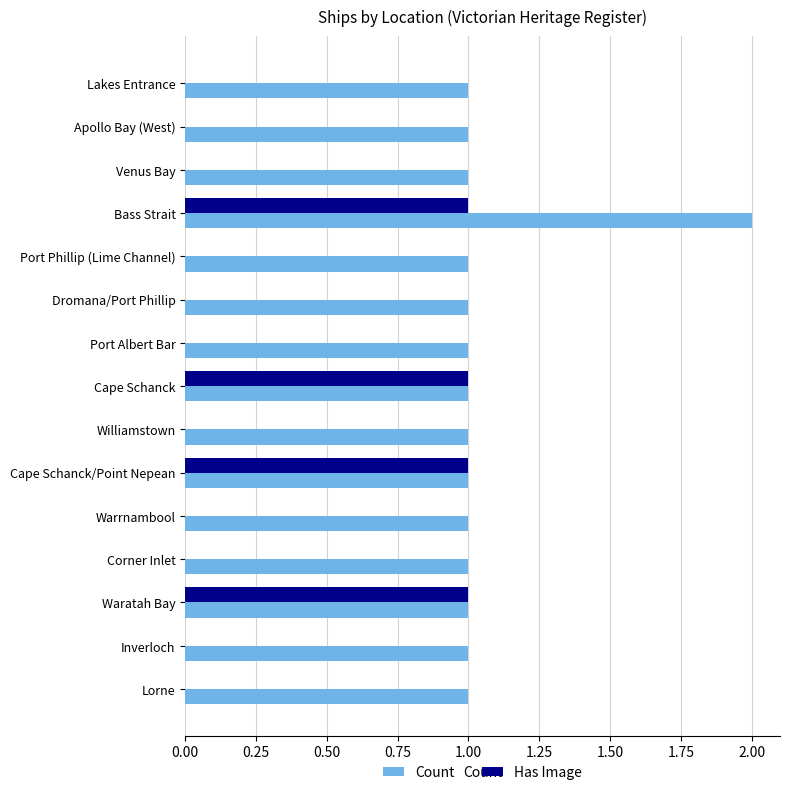

Between Venus Bay and Waratah Bay, which series saw the biggest shift?

Has Image